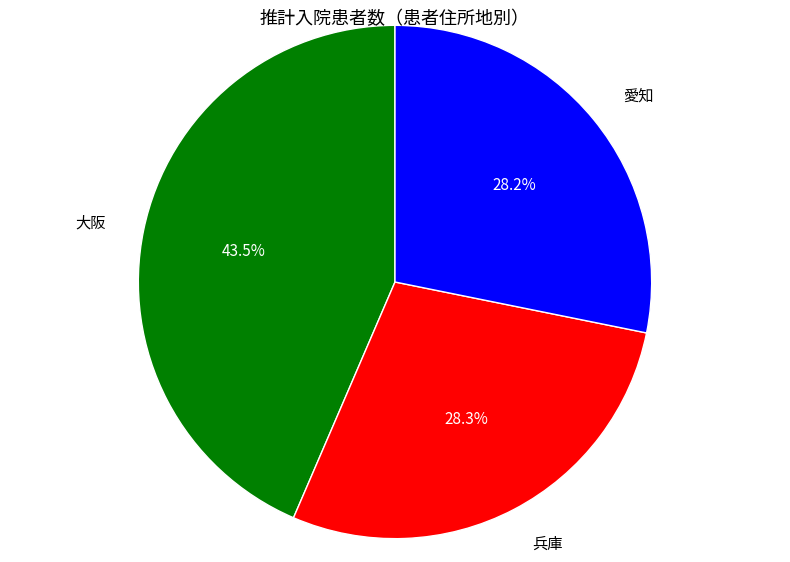

Which category has the biggest portion of the pie?

大阪